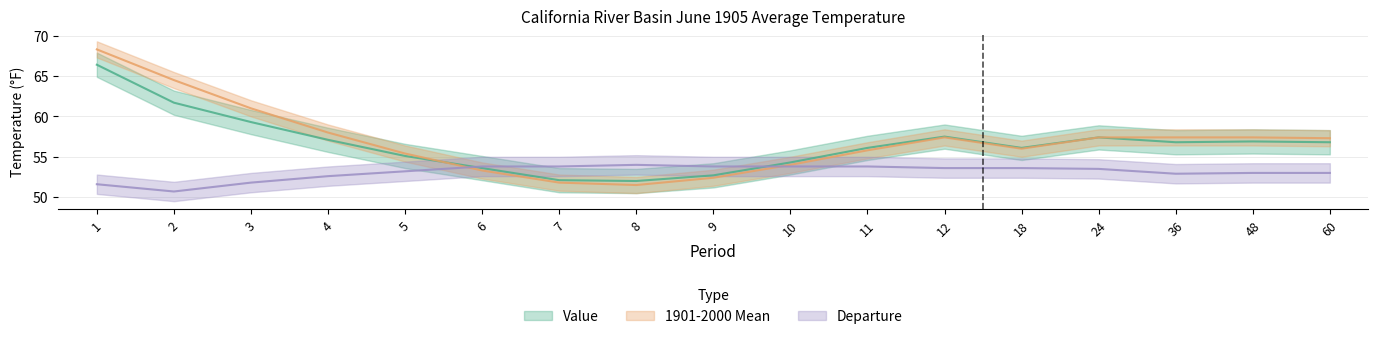

What is the total value across all series at 24?

168.3